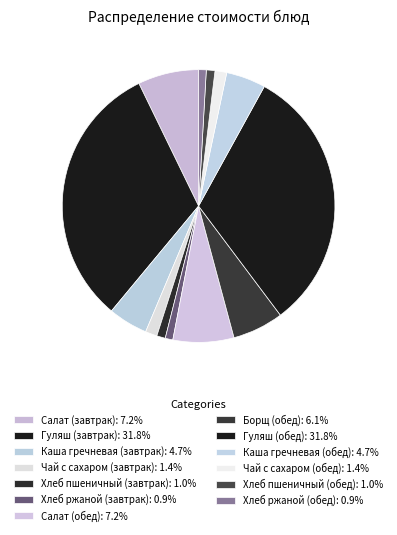

Rank the categories by value from lowest to highest.

Хлеб ржаной (завтрак), Хлеб ржаной (обед), Хлеб пшеничный (завтрак), Хлеб пшеничный (обед), Чай с сахаром (завтрак), Чай с сахаром (обед), Каша гречневая (завтрак), Каша гречневая (обед), Борщ (обед), Салат (завтрак), Салат (обед), Гуляш (завтрак), Гуляш (обед)